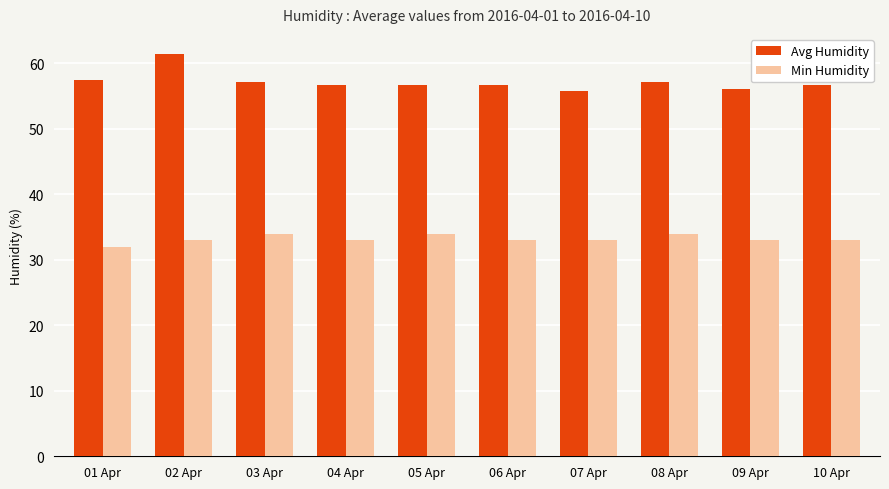

Which series has the largest range (max minus min)?

Avg Humidity